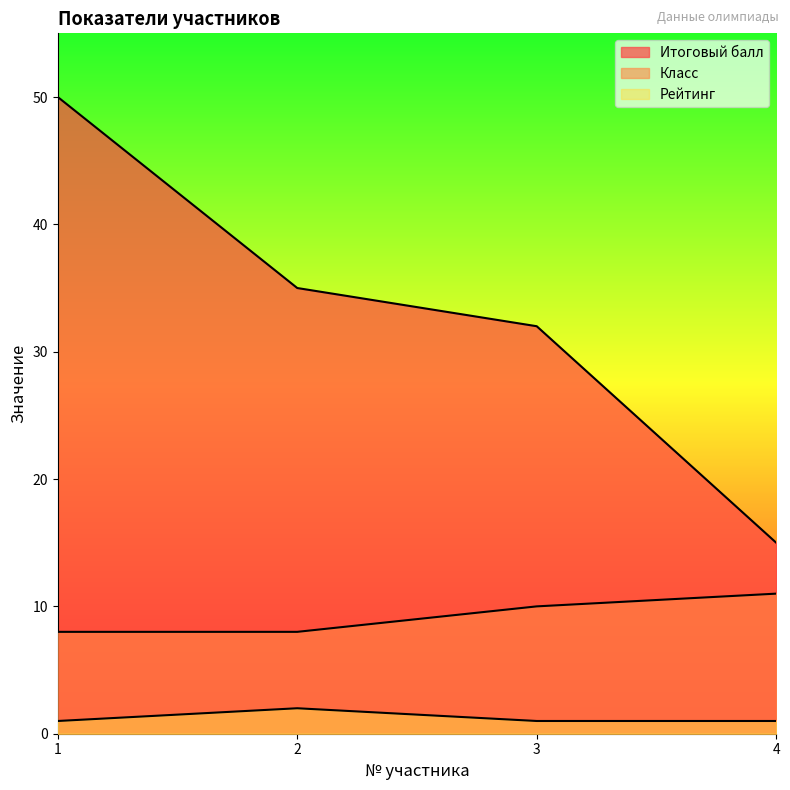

Where does the Класс series first go above 10?

4